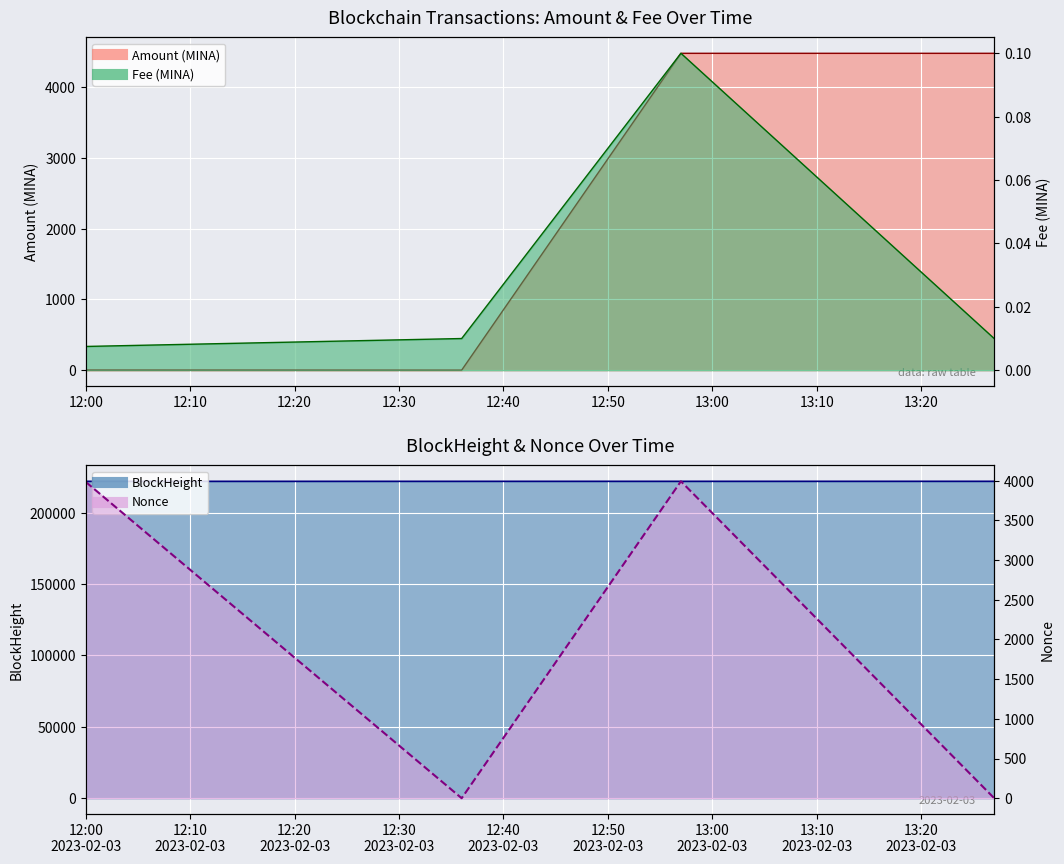

Where is the first local maximum for Fee?

2023-02-03 12:57:00